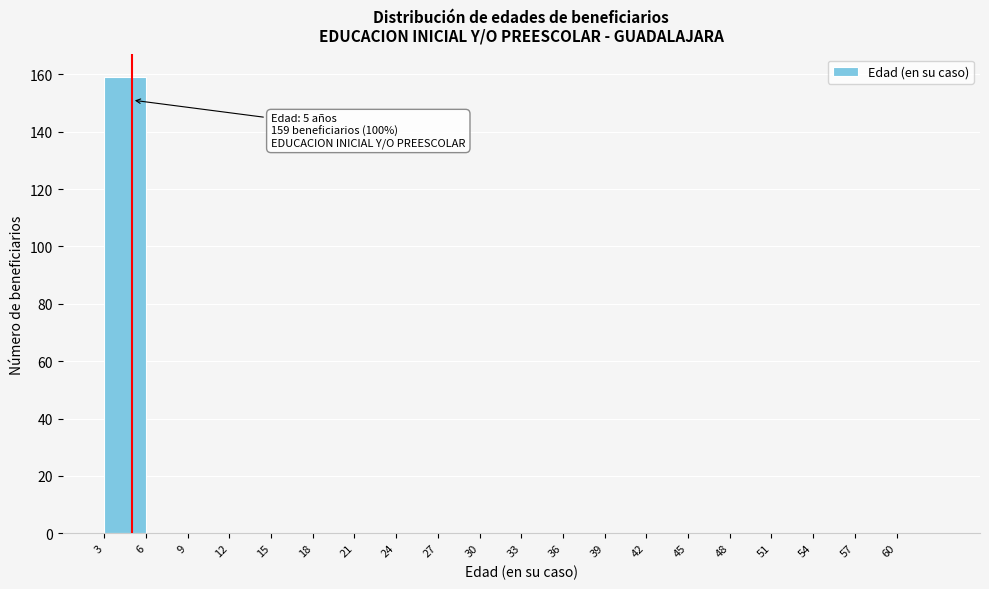

Which range on the x-axis has the tallest bar?

3 to 6